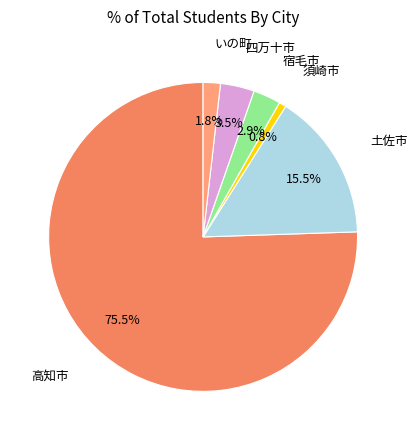

How many slices are in this pie chart?

6